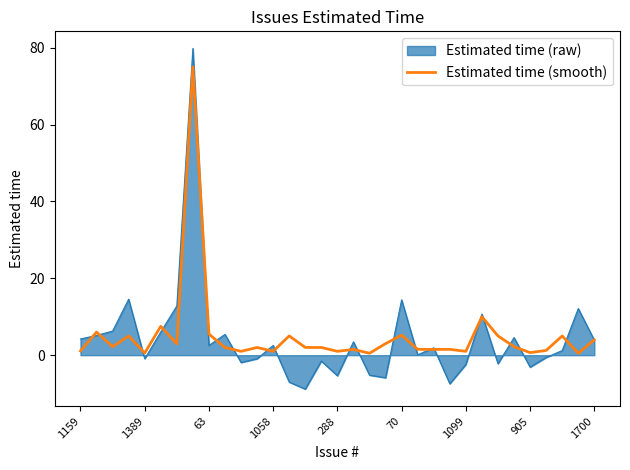

How many lines are shown in the chart?

2